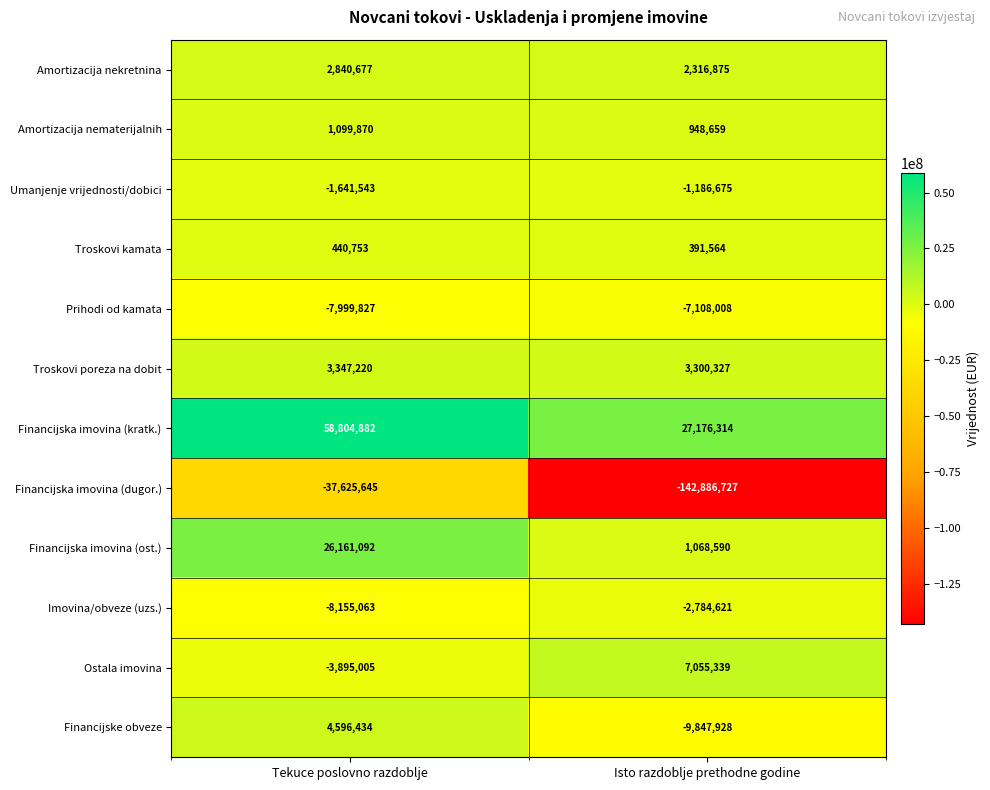

Reading left to right, transcribe all the data shown in this chart.

Amortizacija nekretnina: Tekuce poslovno razdoblje=2840677	Isto razdoblje prethodne godine=2316875
Amortizacija nematerijalnih: Tekuce poslovno razdoblje=1099870	Isto razdoblje prethodne godine=948659
Umanjenje vrijednosti/dobici: Tekuce poslovno razdoblje=-1641543	Isto razdoblje prethodne godine=-1186675
Troskovi kamata: Tekuce poslovno razdoblje=440753	Isto razdoblje prethodne godine=391564
Prihodi od kamata: Tekuce poslovno razdoblje=-7999827	Isto razdoblje prethodne godine=-7108008
Troskovi poreza na dobit: Tekuce poslovno razdoblje=3347220	Isto razdoblje prethodne godine=3300327
Financijska imovina (kratk.): Tekuce poslovno razdoblje=58804882	Isto razdoblje prethodne godine=27176314
Financijska imovina (dugor.): Tekuce poslovno razdoblje=-37625645	Isto razdoblje prethodne godine=-142886727
Financijska imovina (ost.): Tekuce poslovno razdoblje=26161092	Isto razdoblje prethodne godine=1068590
Imovina/obveze (uzs.): Tekuce poslovno razdoblje=-8155063	Isto razdoblje prethodne godine=-2784621
Ostala imovina: Tekuce poslovno razdoblje=-3895005	Isto razdoblje prethodne godine=7055339
Financijske obveze: Tekuce poslovno razdoblje=4596434	Isto razdoblje prethodne godine=-9847928